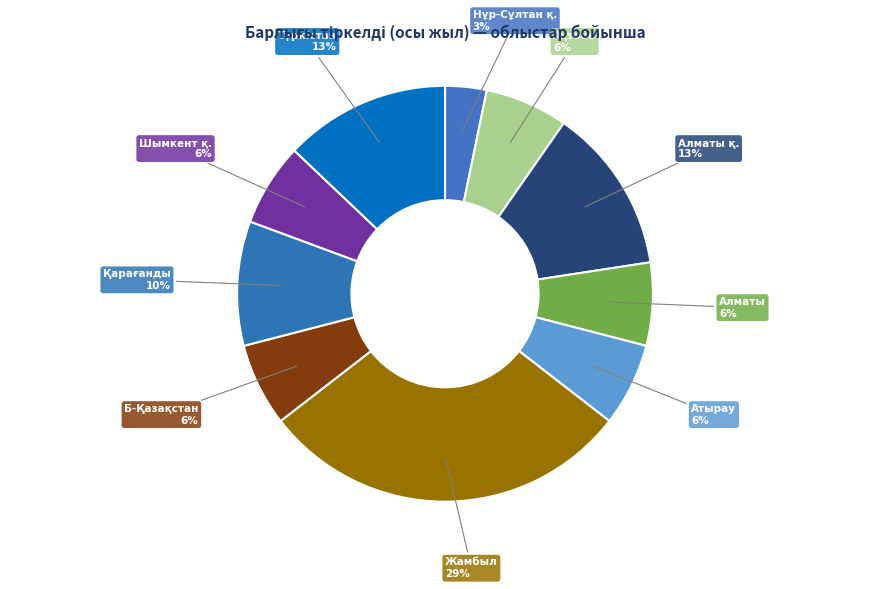

What is the smallest slice in the pie chart?

Нұр-Сұлтан қ.